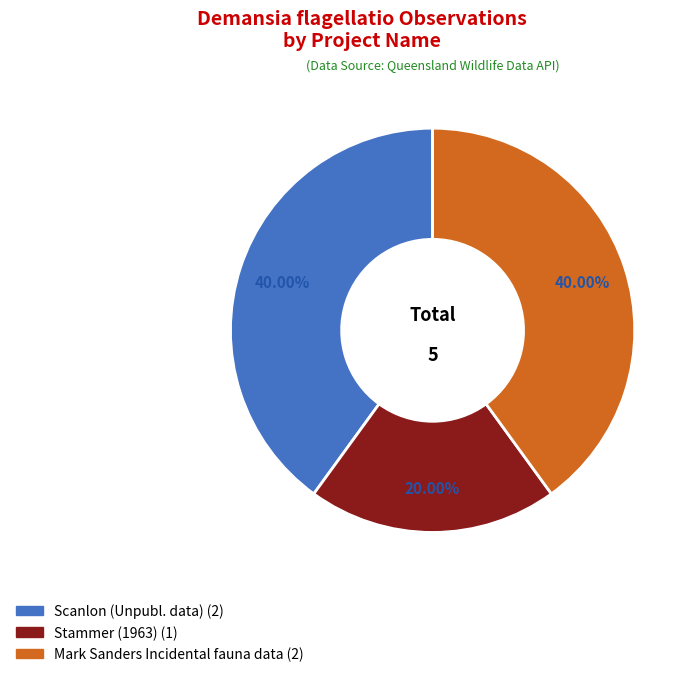

Does any single category account for the majority?

No